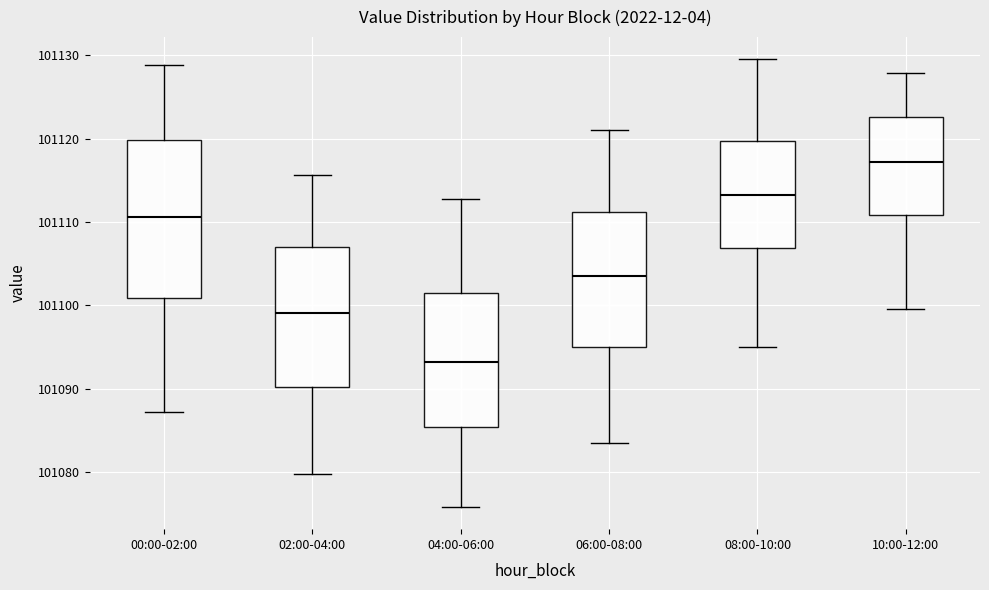

Which box has the lowest median line?

04:00-06:00